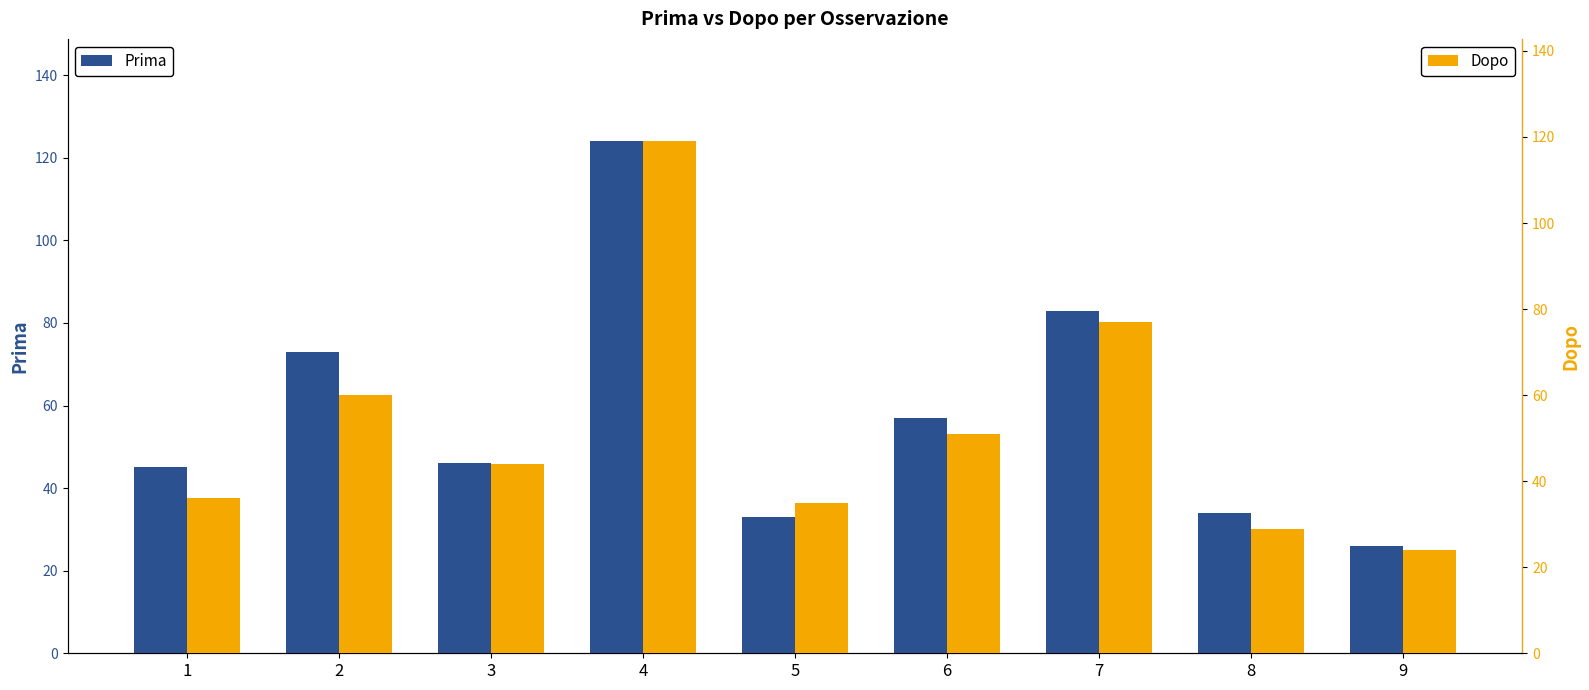

The value of Prima at 9 is 11. True or false?

False